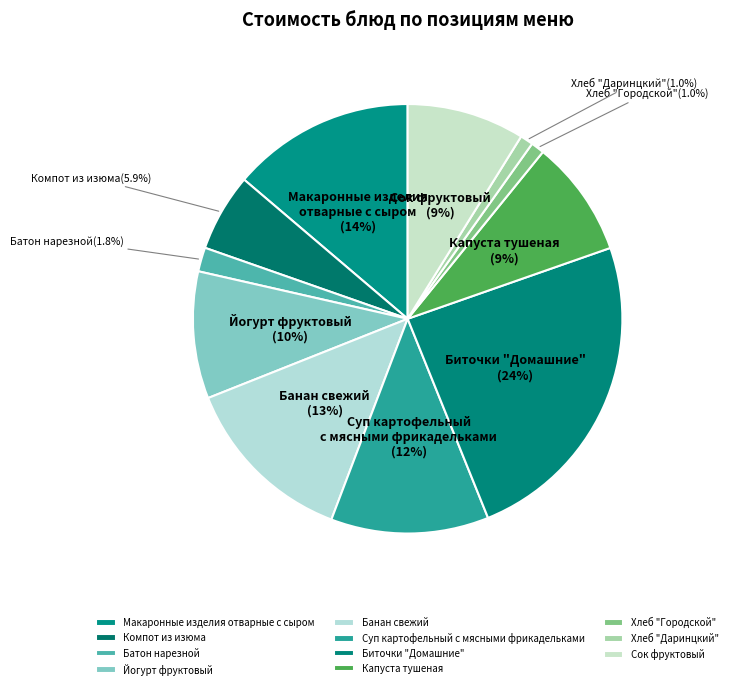

Is there any slice that represents more than half of the pie?

No